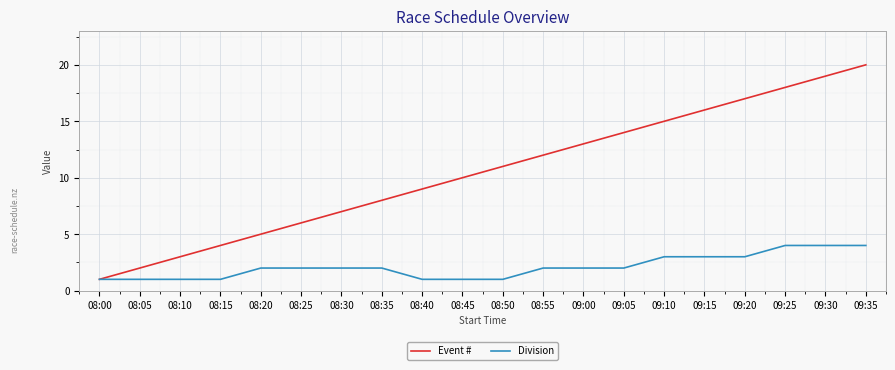

At which category does the chart reach its peak across all series?

09:35